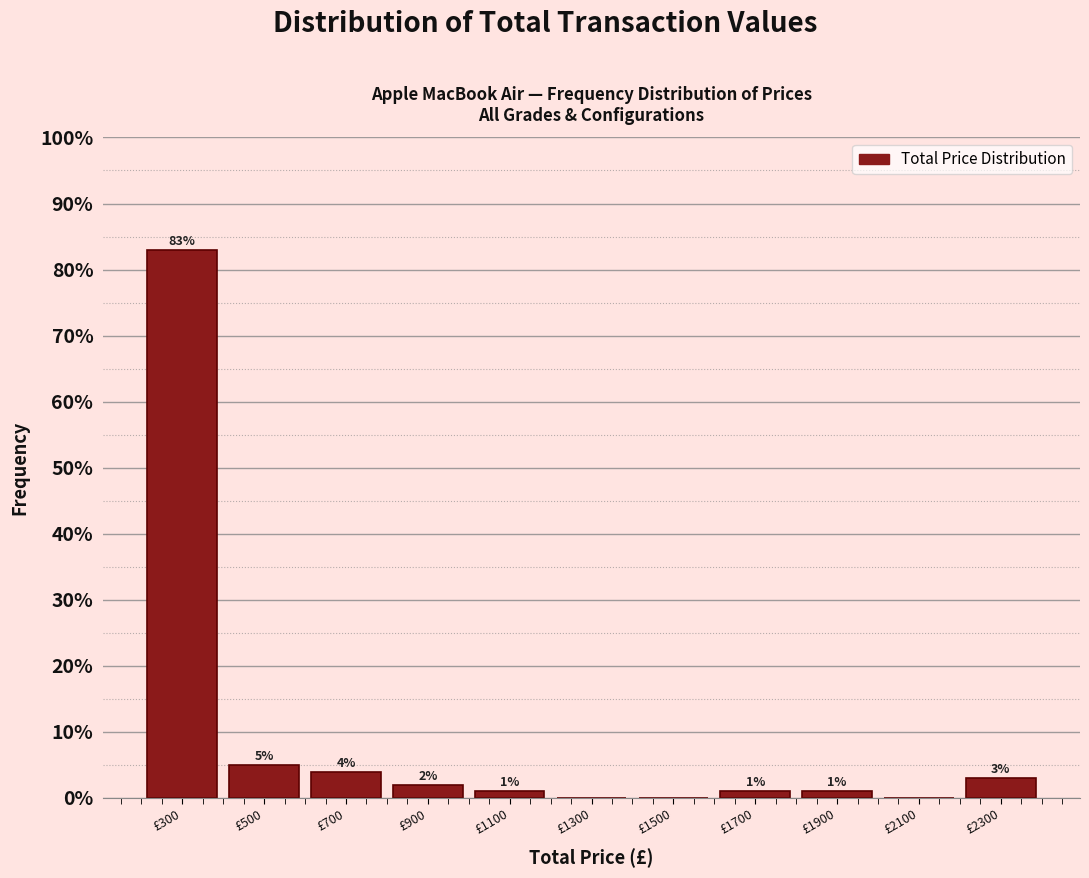

Over which range of the x-axis is the bar tallest?

200 to 400